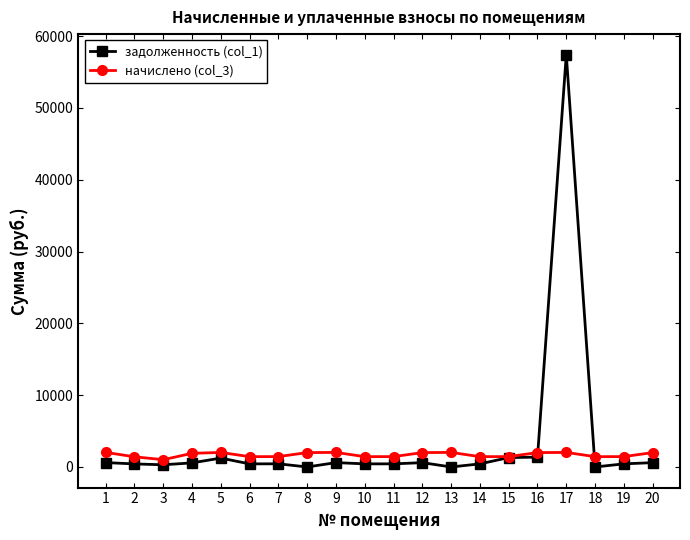

Rank the series by their average value, from highest to lowest.

задолженность (col_1), начислено (col_3)